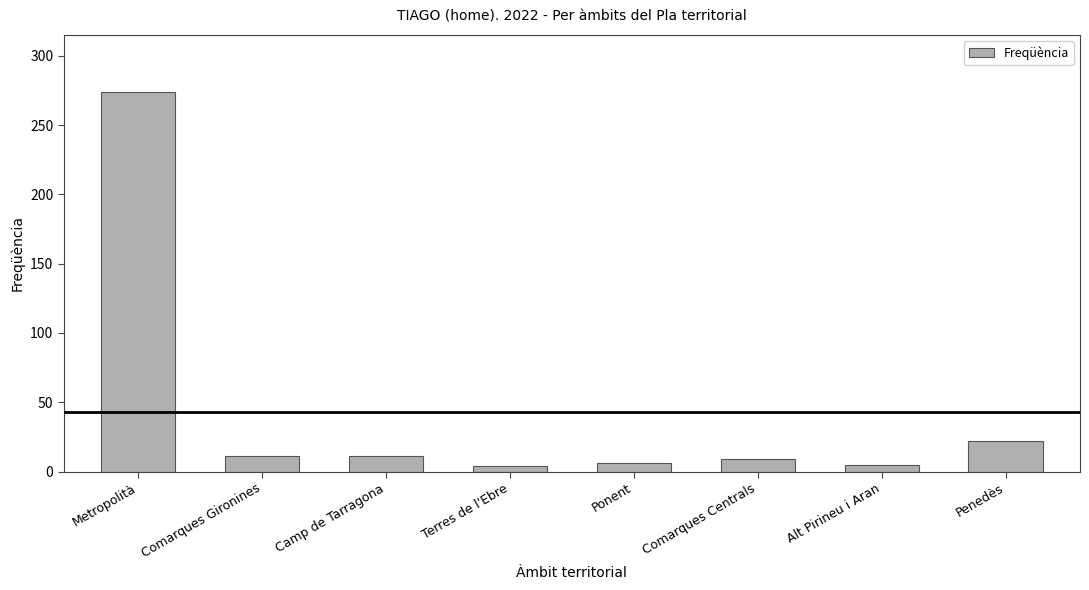

True or false: the data shows 476 at Metropolità.

False